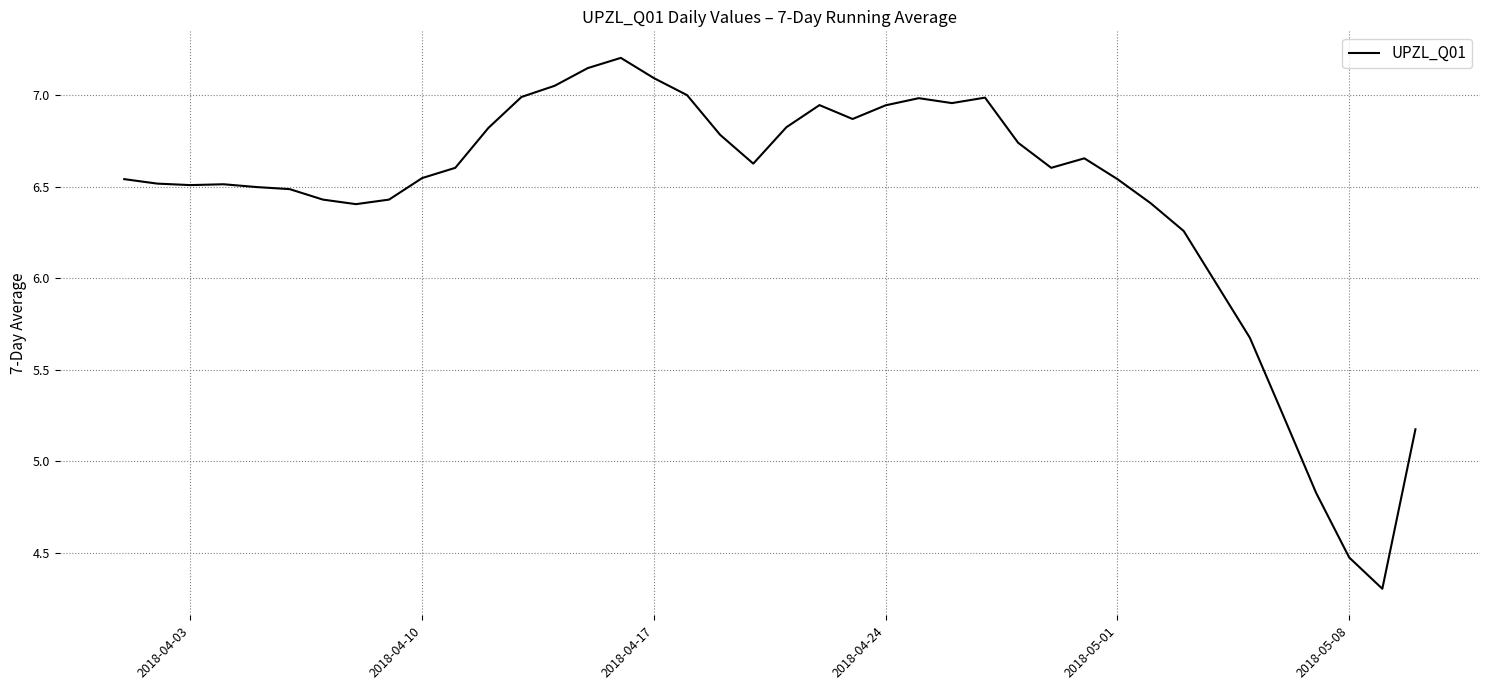

What is the difference between the maximum and minimum values?

2.9